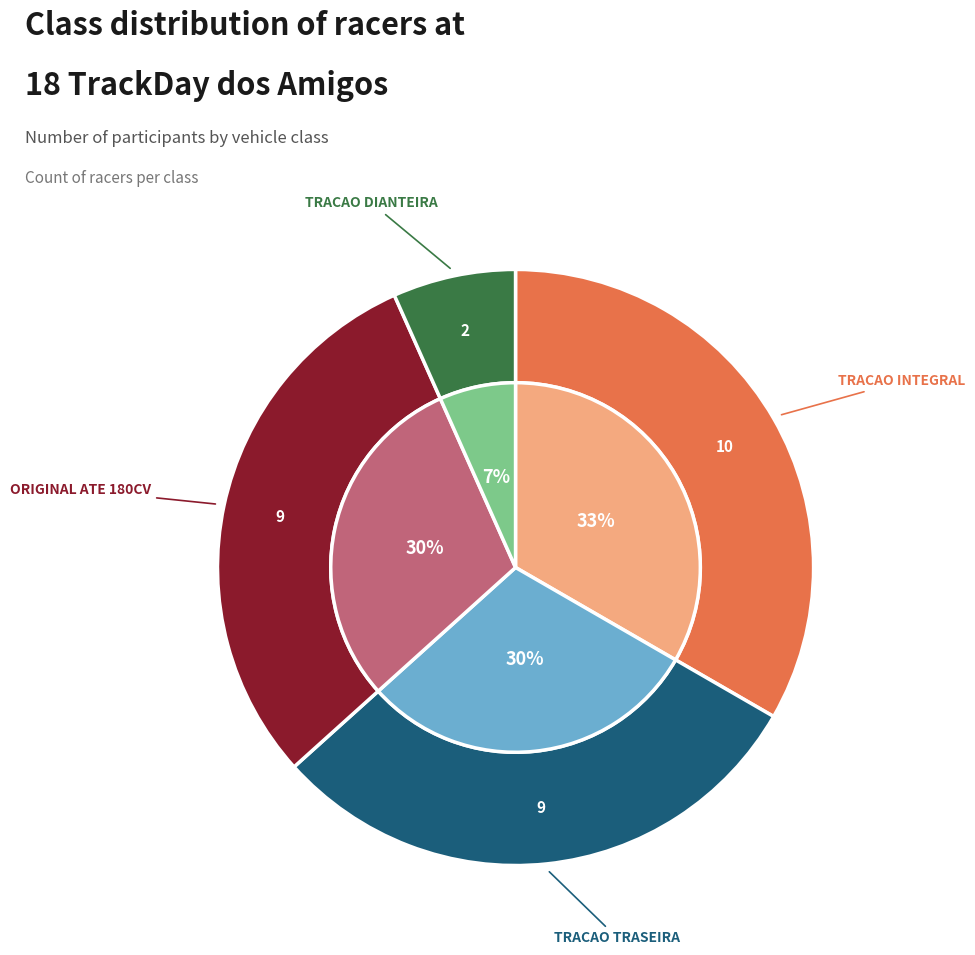

Rank the categories by value from lowest to highest.

TRACAO DIANTEIRA, TRACAO TRASEIRA, ORIGINAL ATE 180CV, TRACAO INTEGRAL